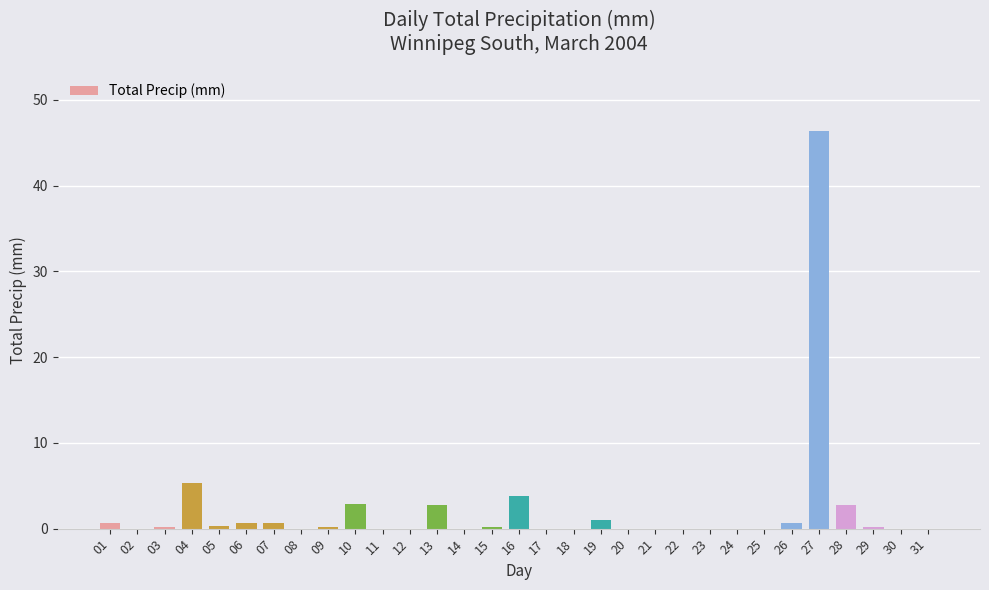

Are the bars horizontal?

No